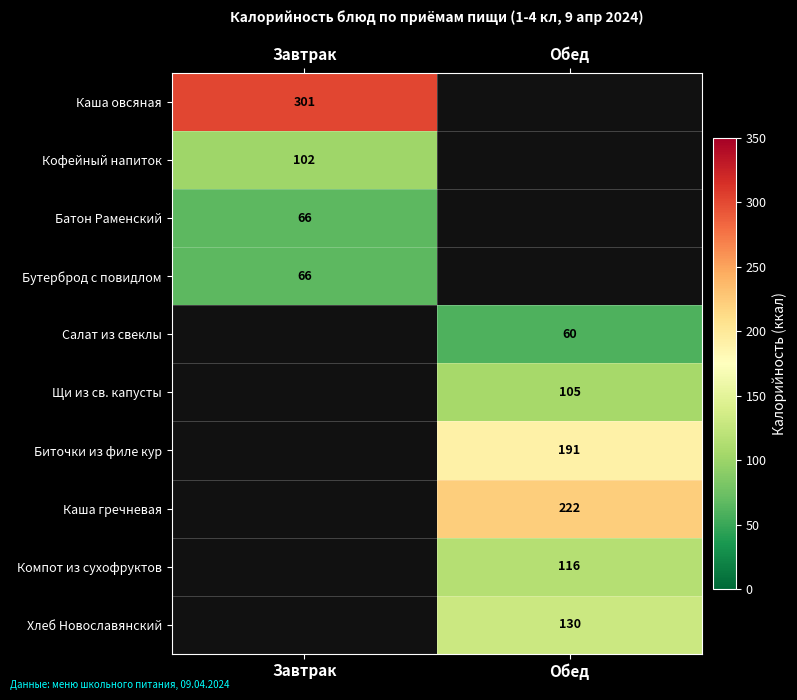

What is the minimum value shown in the chart?

59.9